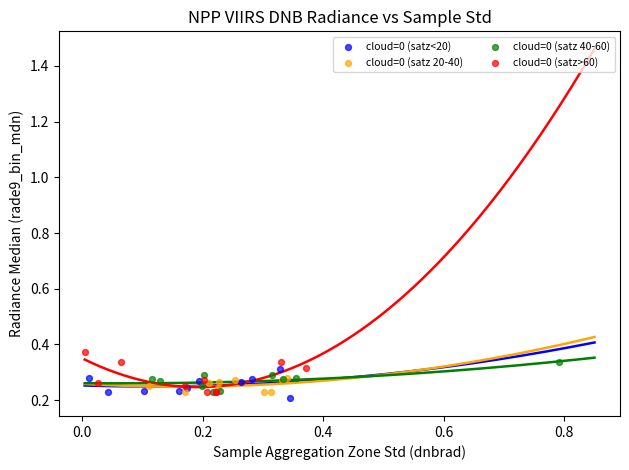

What are all the series names shown in the legend?

cloud=0 (satz<20), cloud=0 (satz 20-40), cloud=0 (satz 40-60), cloud=0 (satz>60)